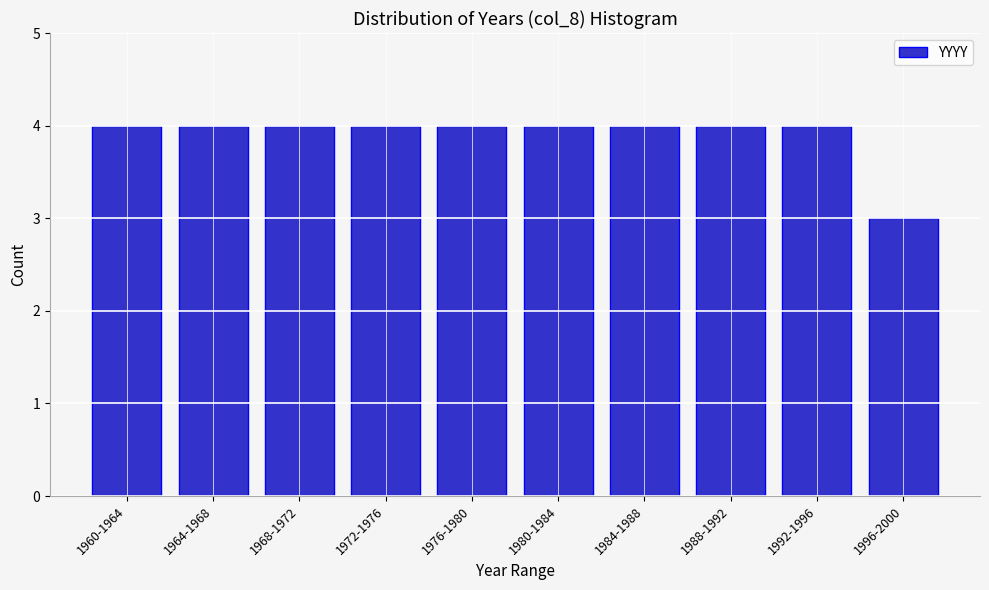

Reading right to left, transcribe all the data shown in this chart.

1996-2000=3	1992-1996=4	1988-1992=4	1984-1988=4	1980-1984=4	1976-1980=4	1972-1976=4	1968-1972=4	1964-1968=4	1960-1964=4